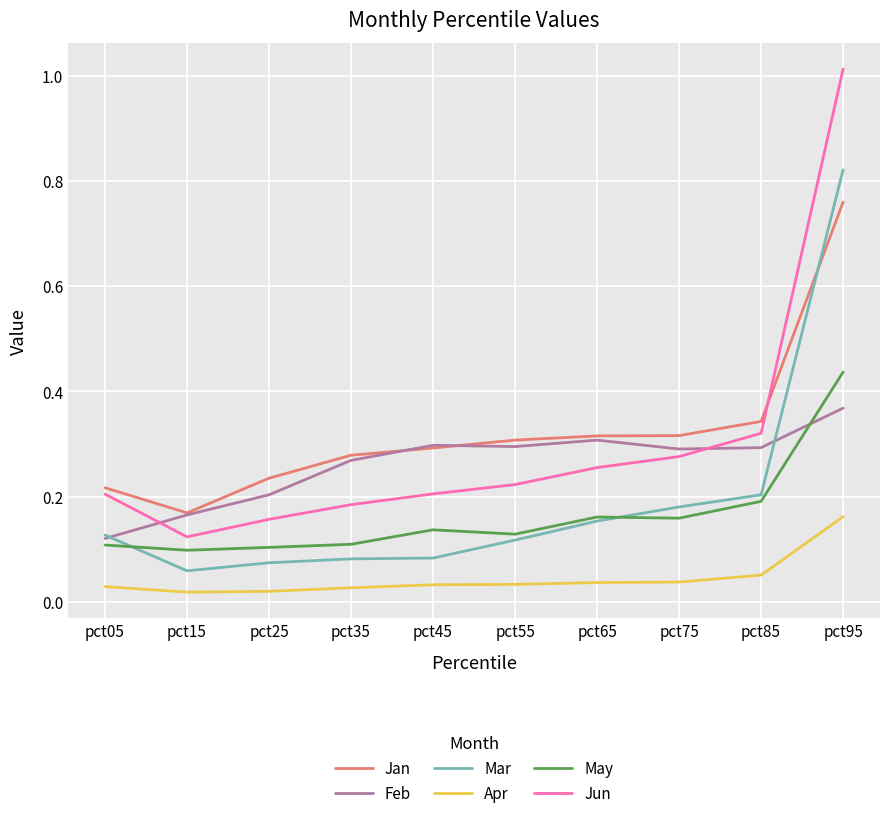

At which label does Feb reach its peak?

pct95